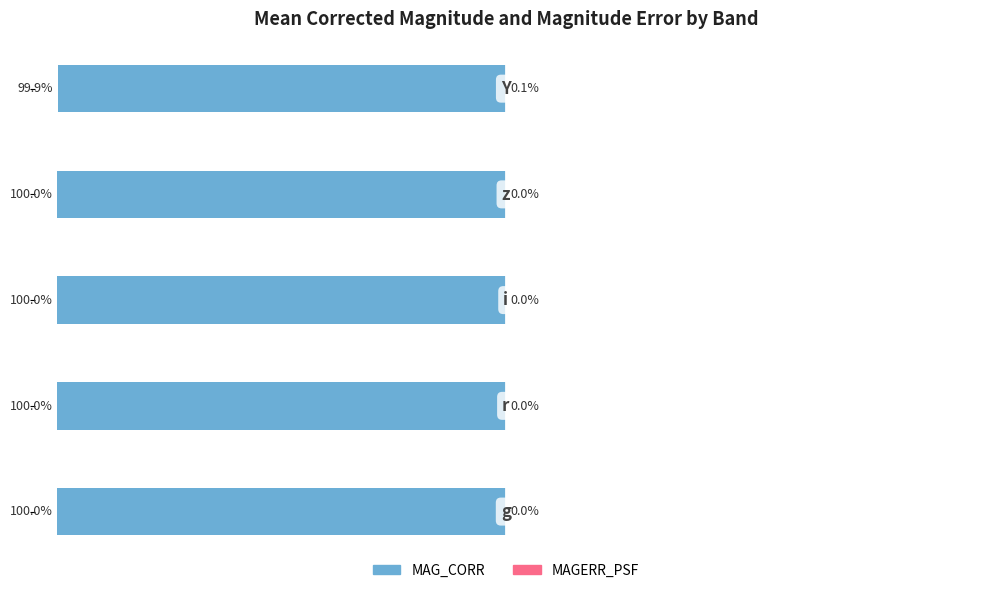

Reading left to right, what are all the values shown in this chart?

MAG_CORR: -100.0	-100.0	-100.0	-100.0	-99.9
MAGERR_PSF: 0.0	0.0	0.0	0.0	0.1